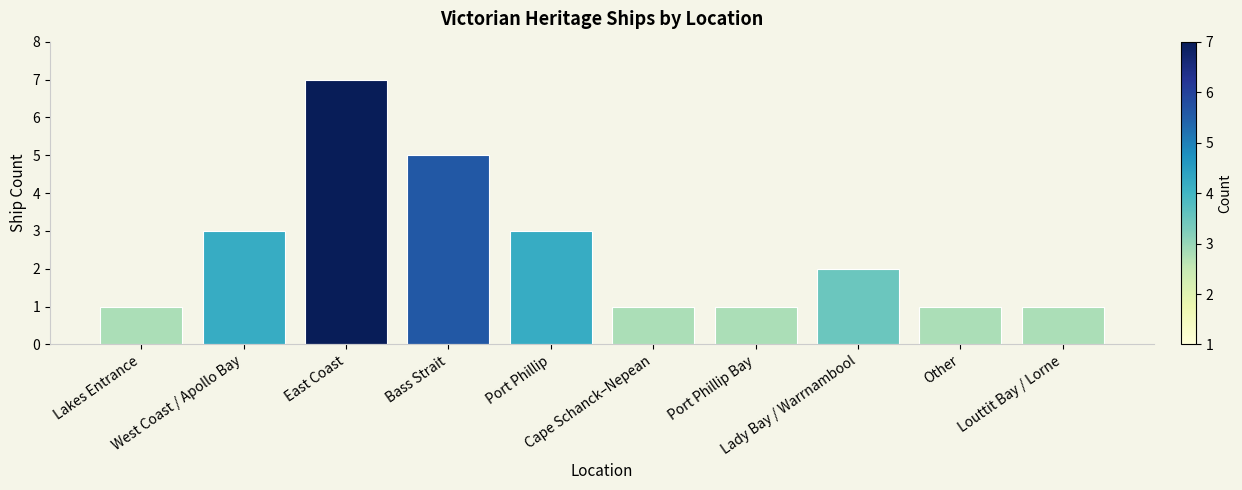

Read the value at Cape Schanck–Nepean.

1